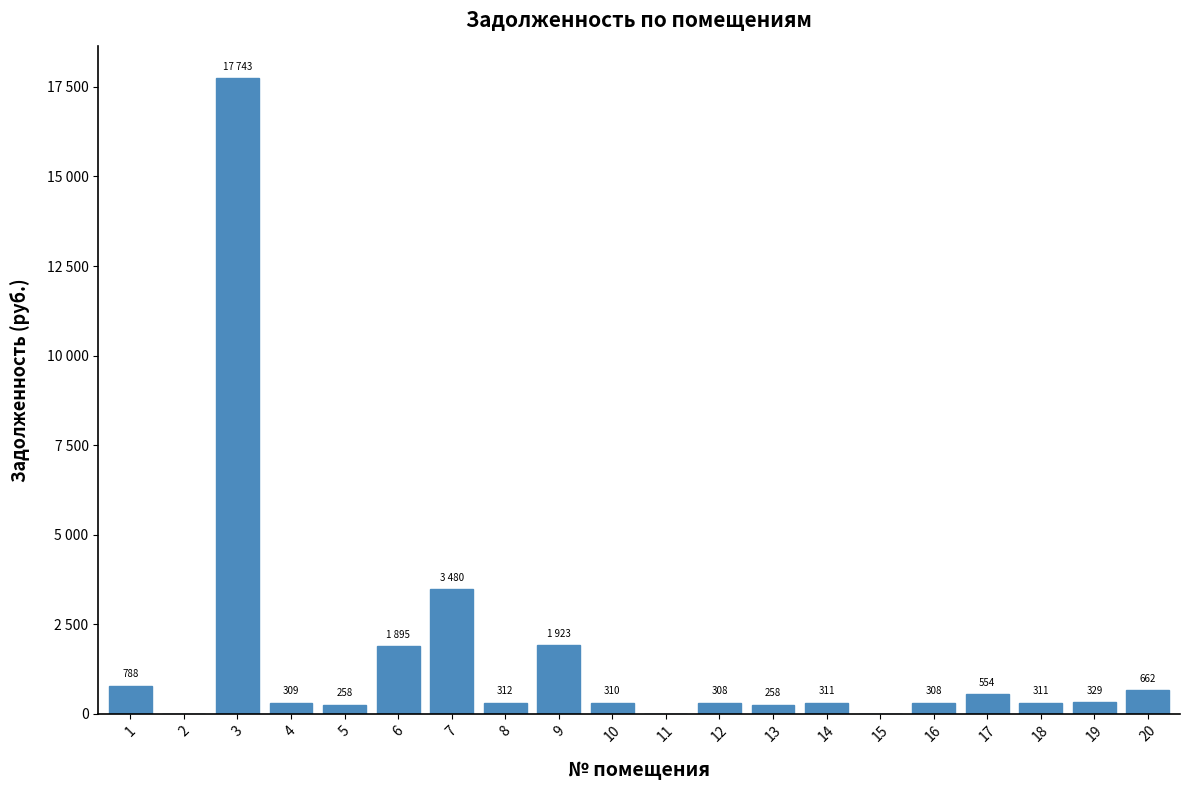

What is the average value?

1502.9